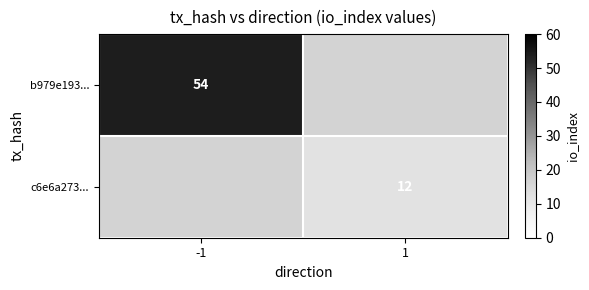

True or false: b979e193... has a value of 96 at -1.

False